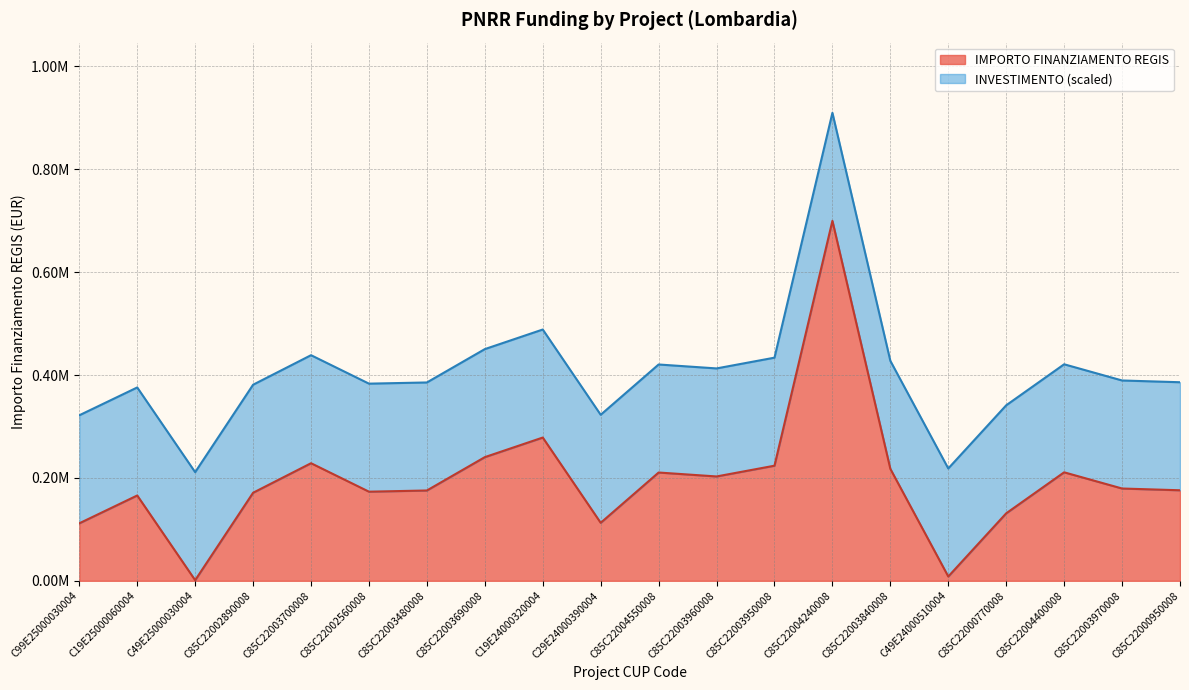

Is it true that the value at C85C22003690008 is 240397.6?

True